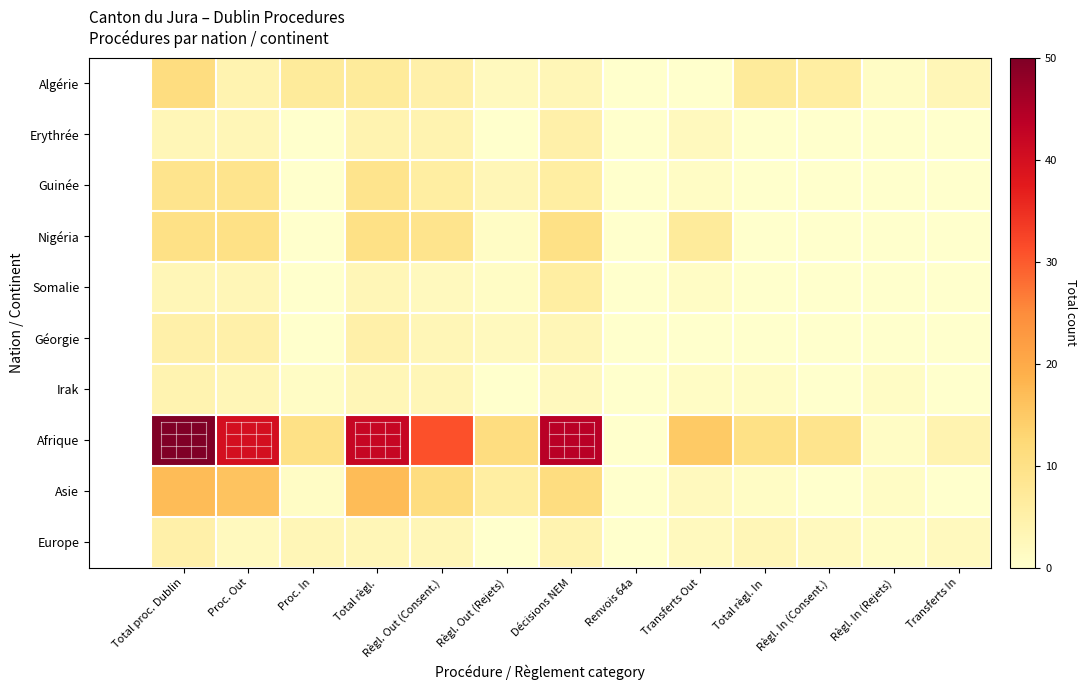

Between Règl. In (Consent.) and Règl. Out (Rejets), which is larger?

Règl. In (Consent.)